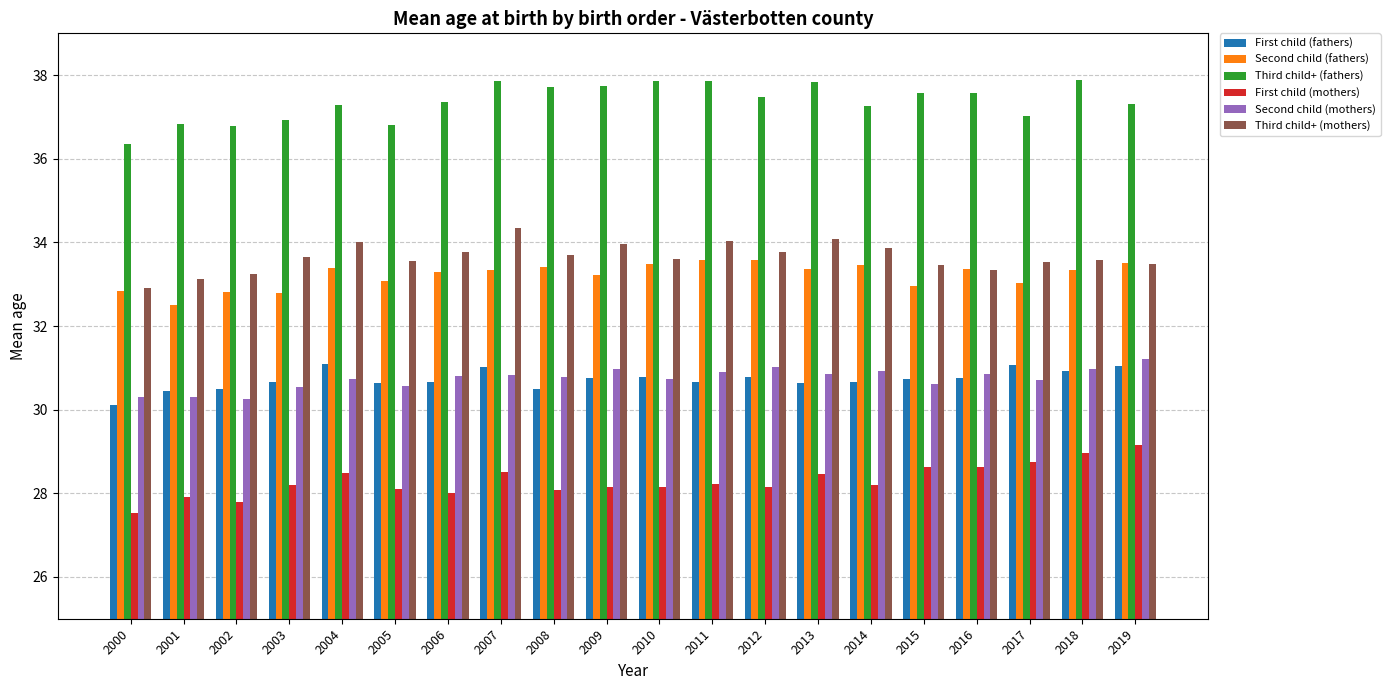

What is the spread (max minus min) of values at 2019?

8.2